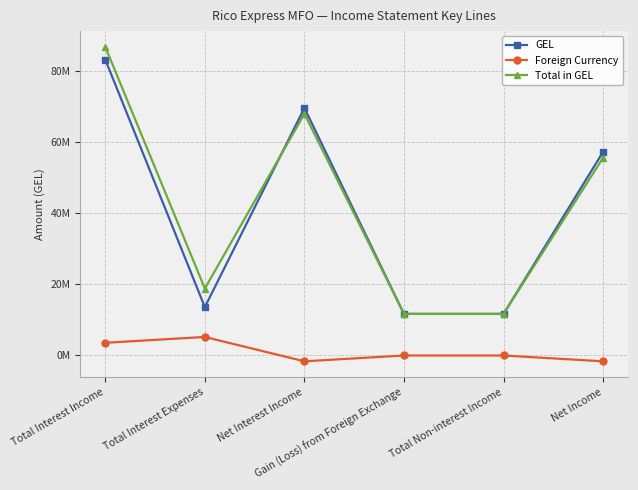

What is the label of the 1st point from the right?

Net Income